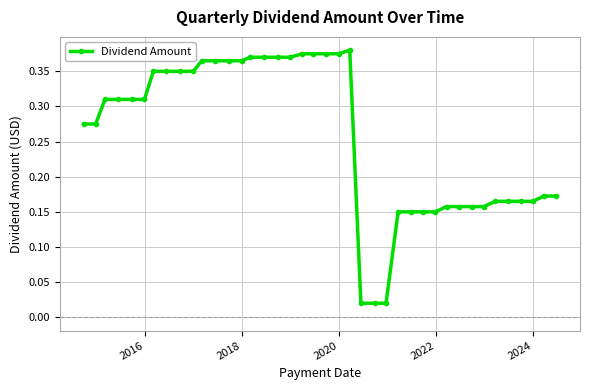

What is the sum of all values?

10.3